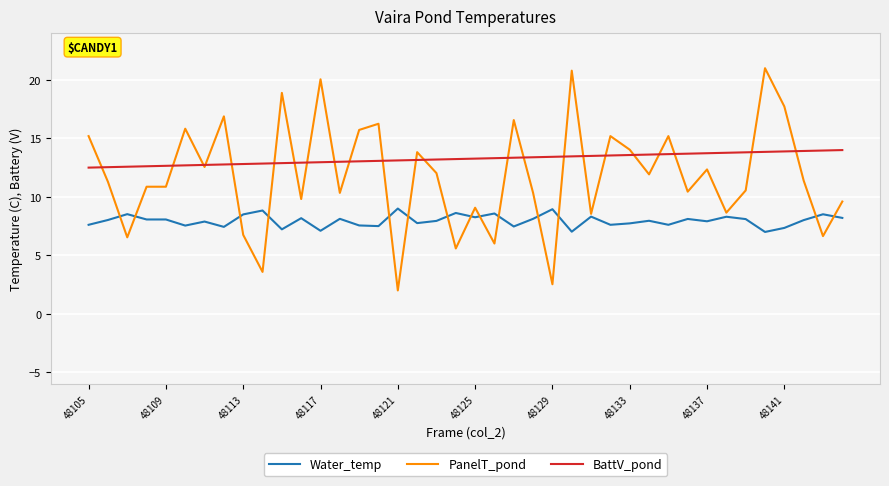

True or false: BattV_pond and Water_temp cross at least once.

False